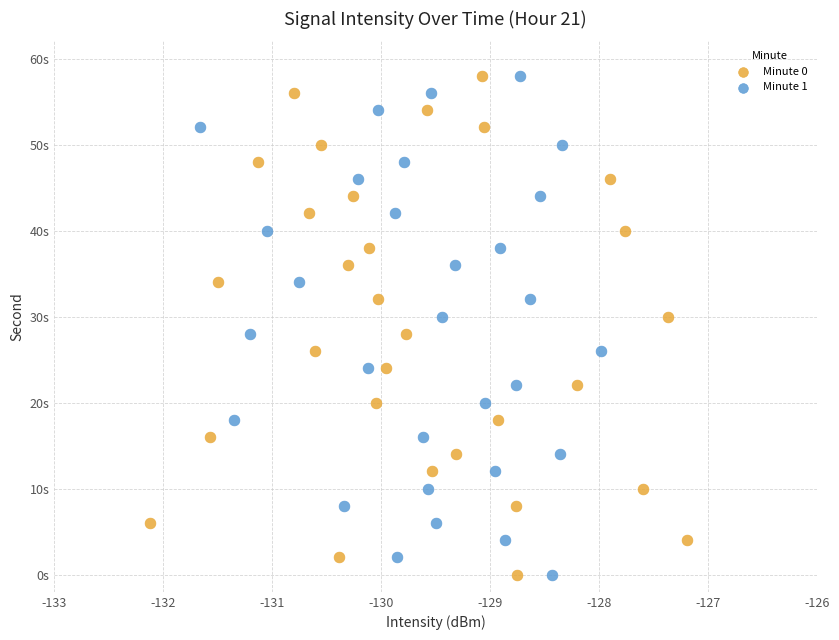

What are all the series names shown in the legend?

Minute 0, Minute 1